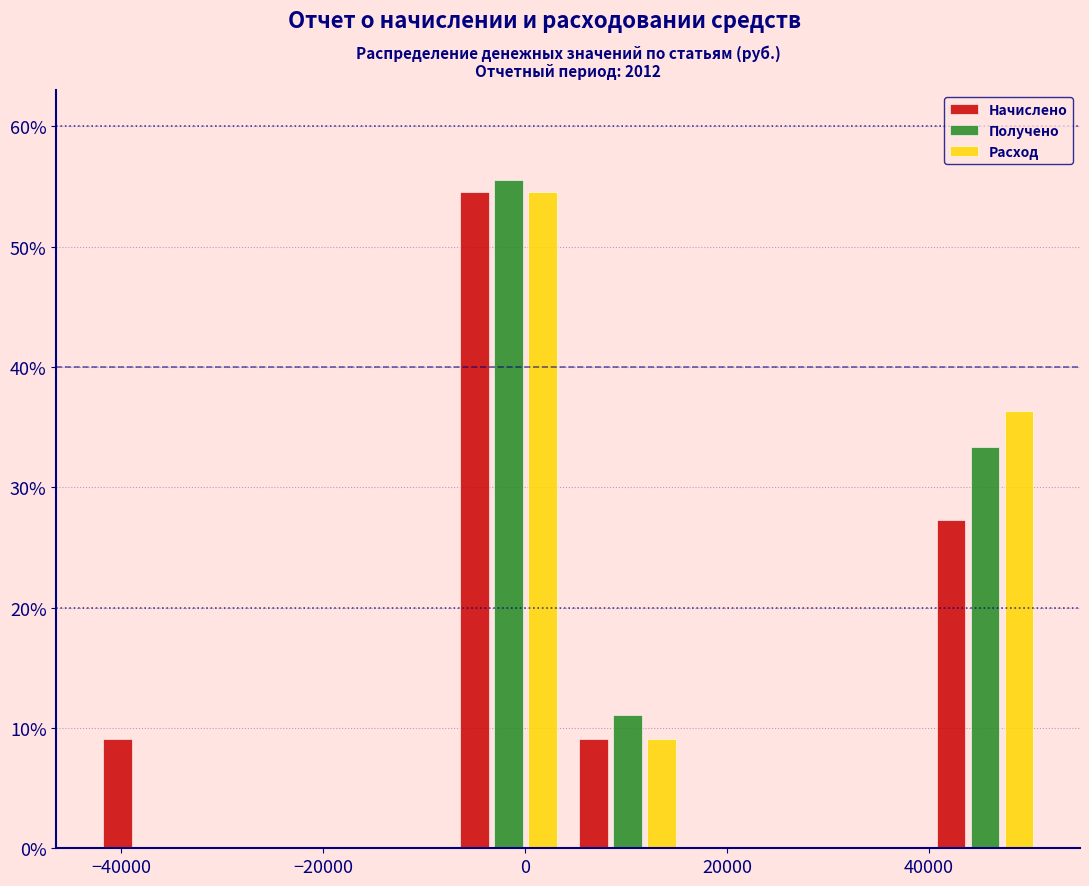

What is the height of the Получено bar covering 40000 to 52000 on the x-axis? Neither the bar edges nor the heights are printed on the chart, so give them approximately, as read against the axes.

33